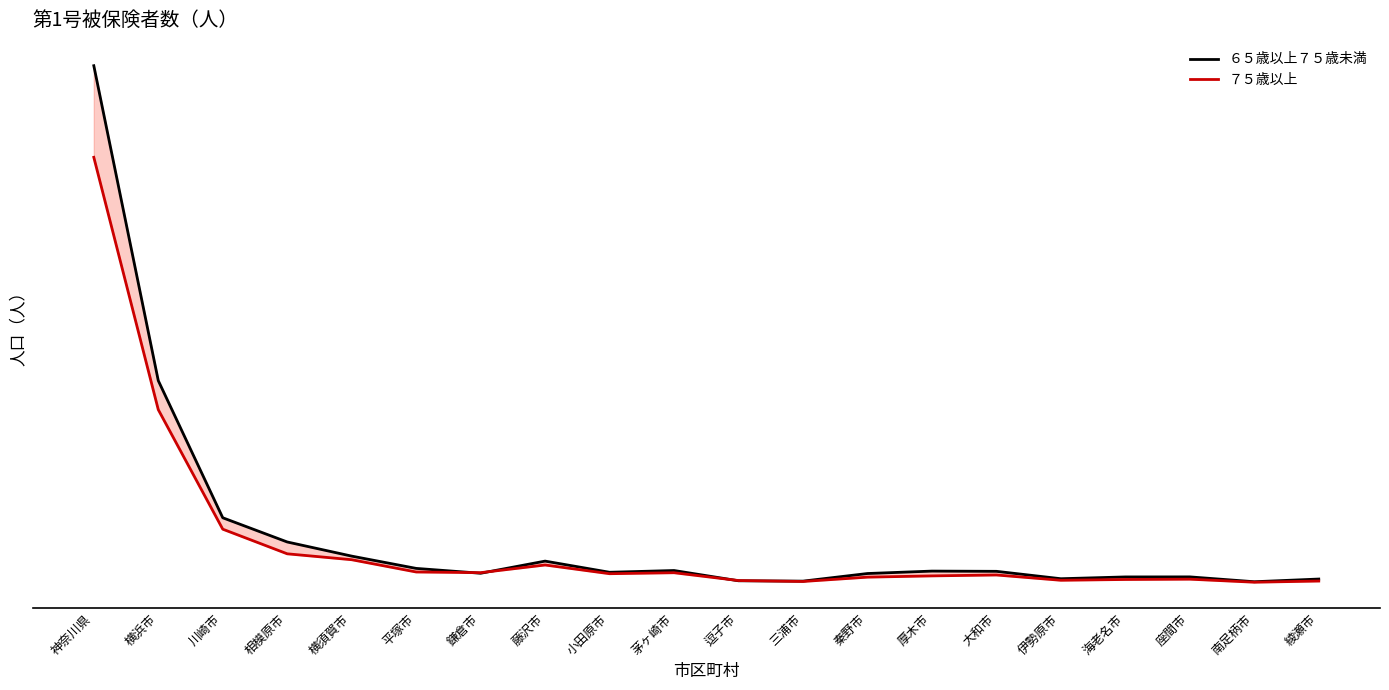

Is it true that ７５歳以上 equals 70062 at 相模原市?

True